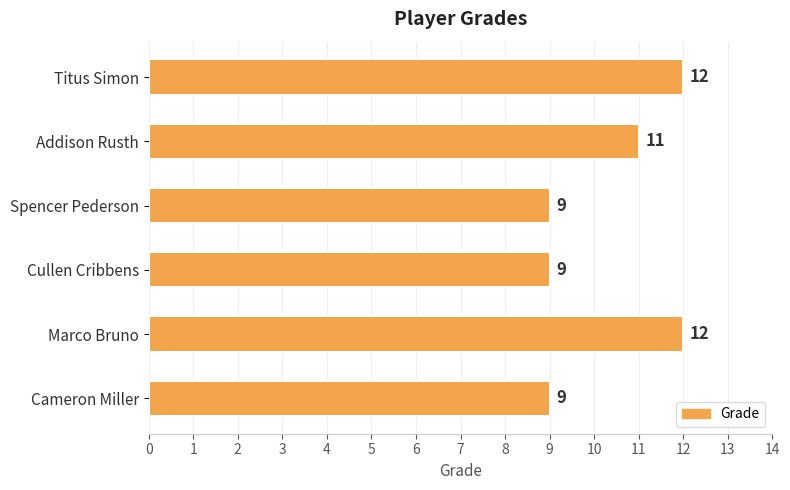

What value does the data have at Cameron Miller?

9